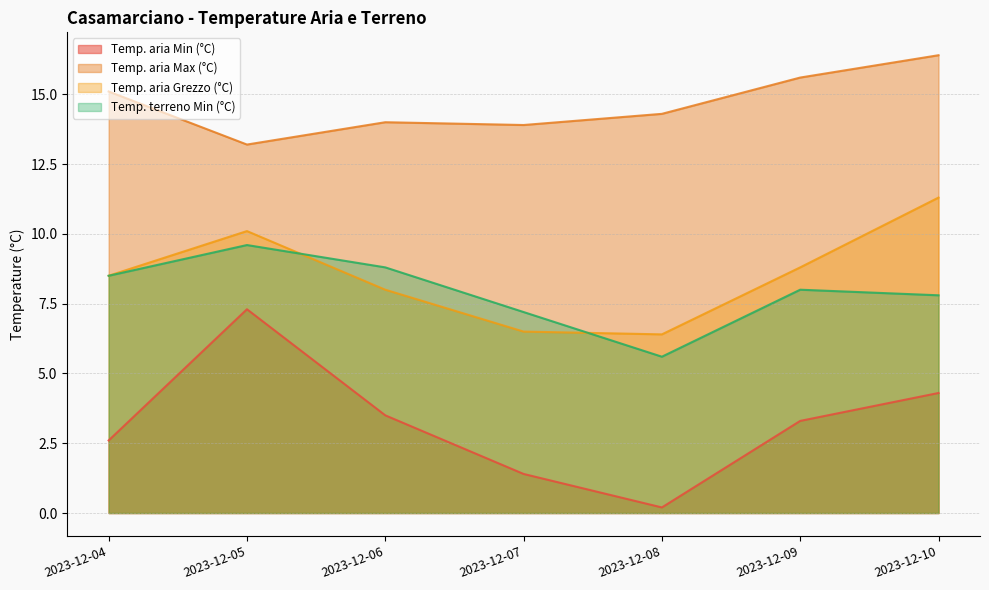

What is the total value across all series at 2023-12-05?

40.2